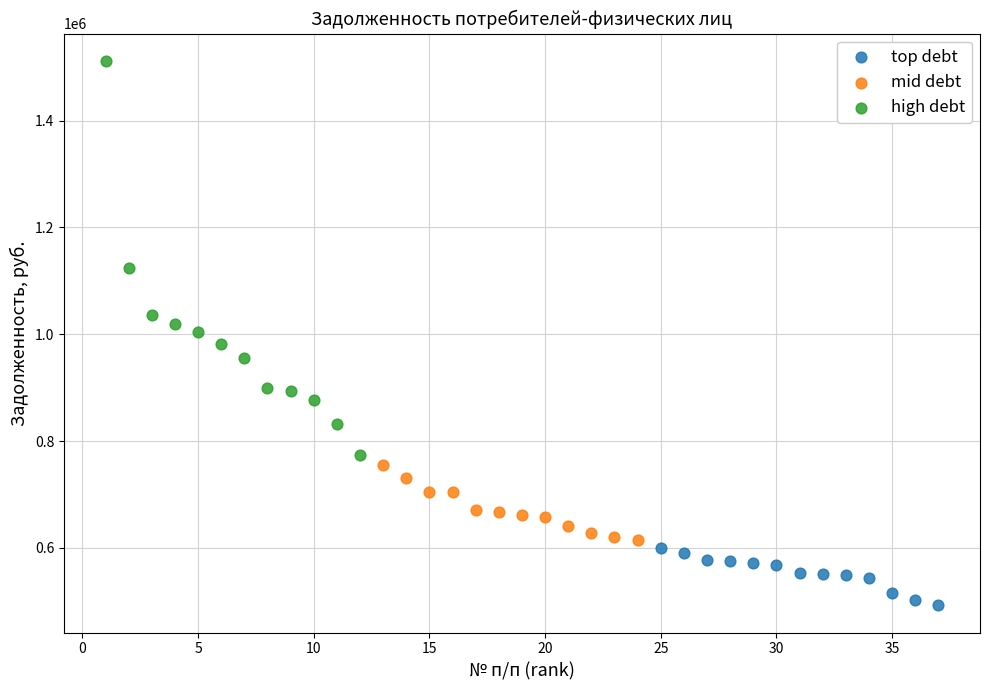

Which series has the largest Y range (max minus min)?

high debt